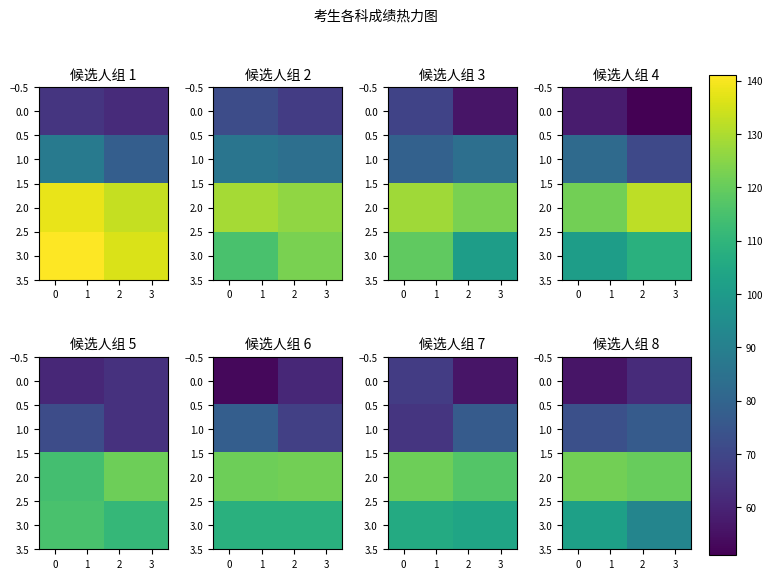

What is the average value of the 0.0 series?

59